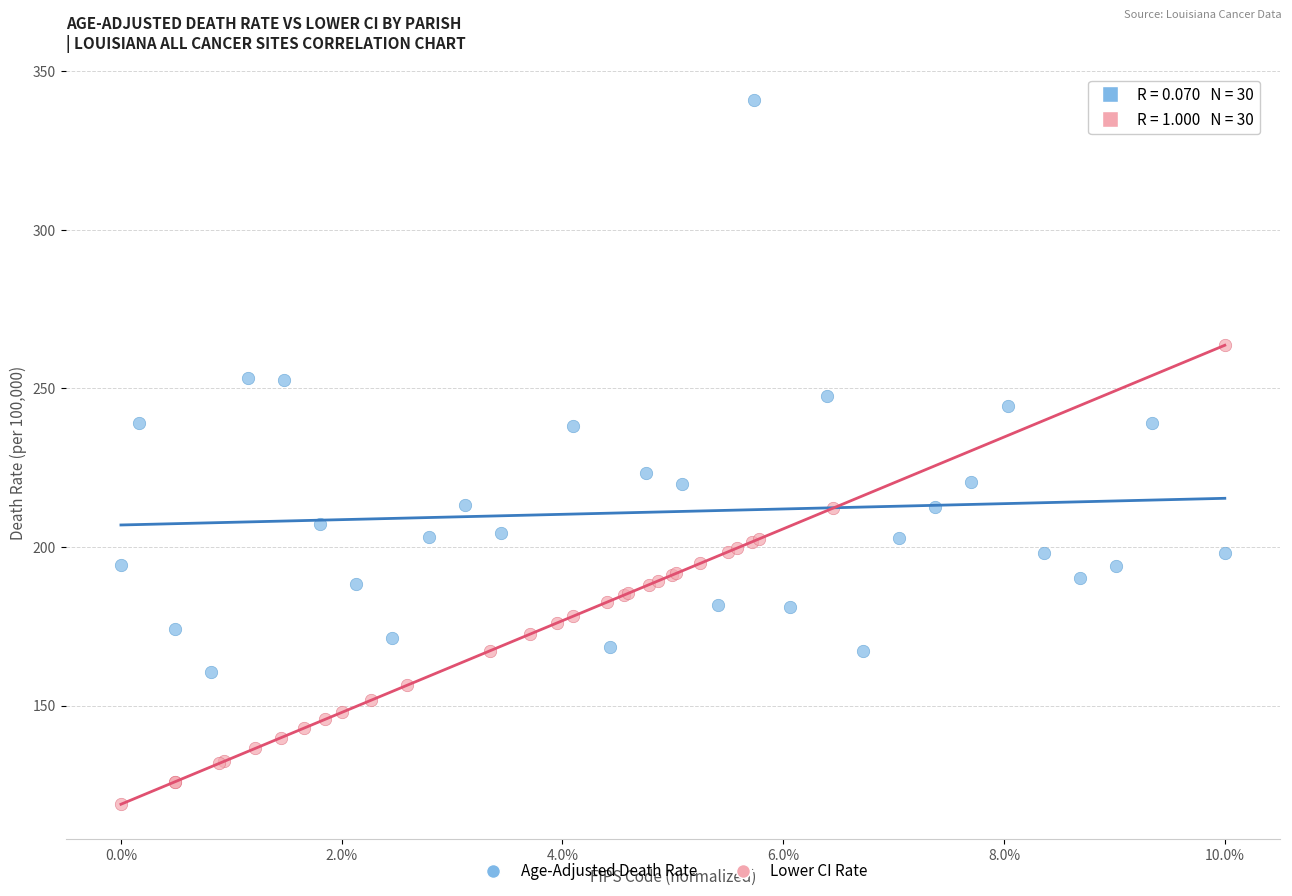

Which series reaches the minimum Y coordinate?

Lower CI Rate